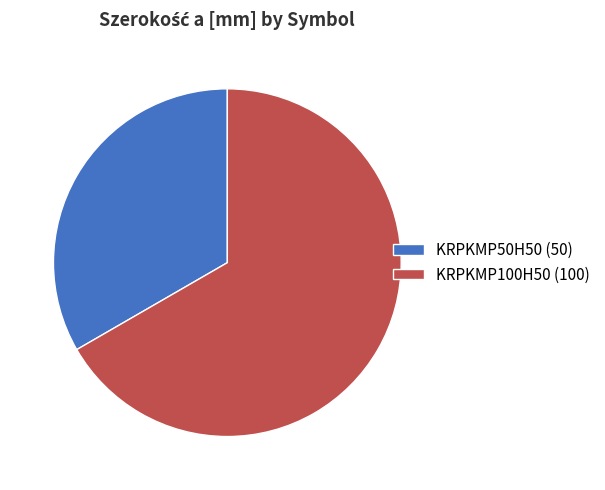

Is it true that KRPKMP50H50 is 33% of the pie?

True